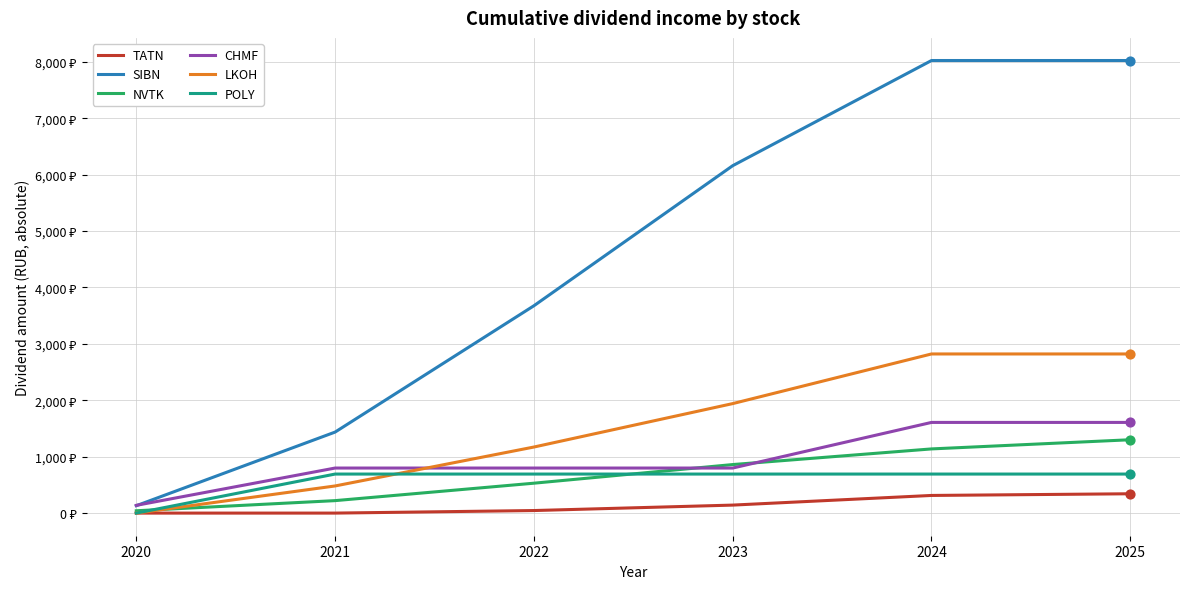

At which category is the sum across all series the highest?

2025